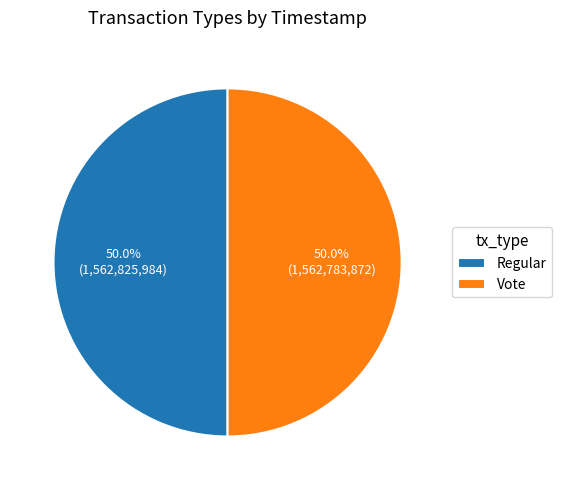

What is the ratio of the value at Regular to the value at Vote?

1.0